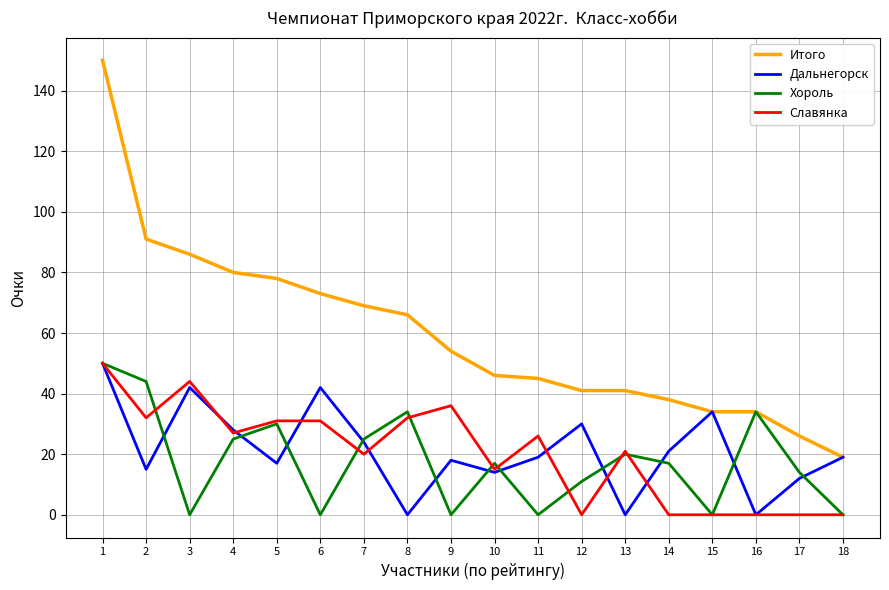

At which category does the chart reach its peak across all series?

1